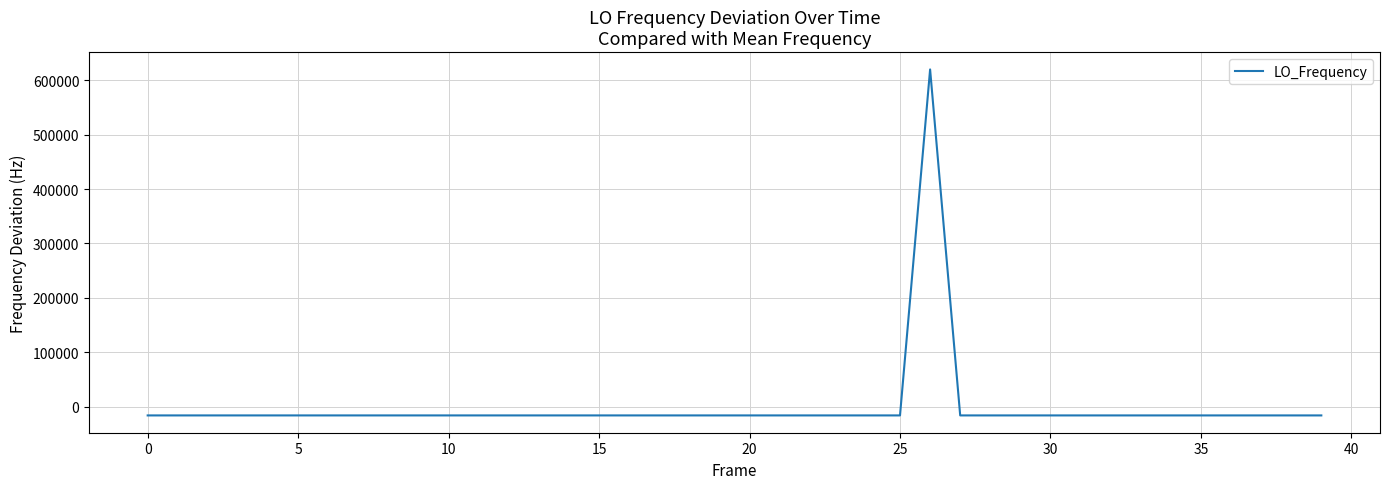

What is the minimum value shown in the chart?

-15895.4